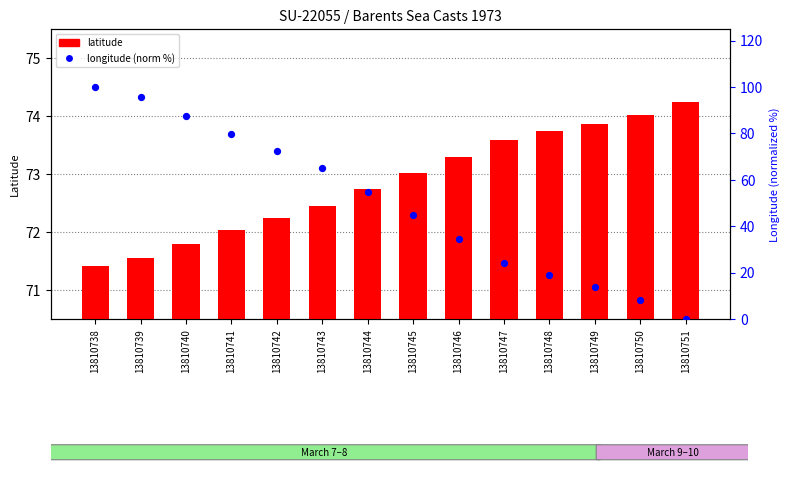

What are all the series names shown in the legend?

latitude, longitude (norm)